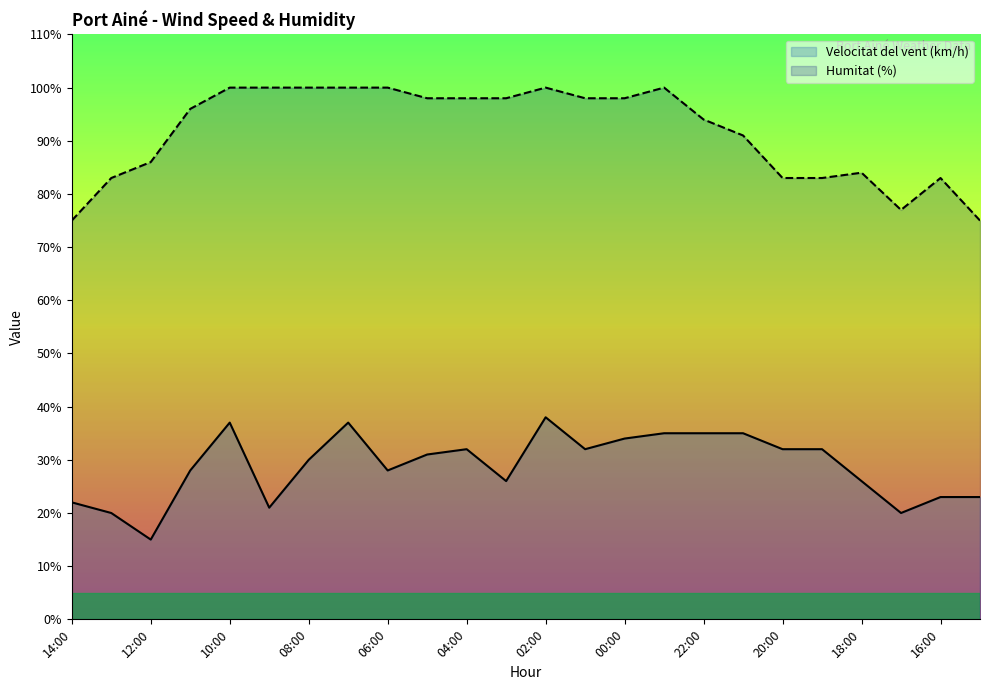

What is the sum of the Humitat (%) values at 23:00 and 22:00?

194